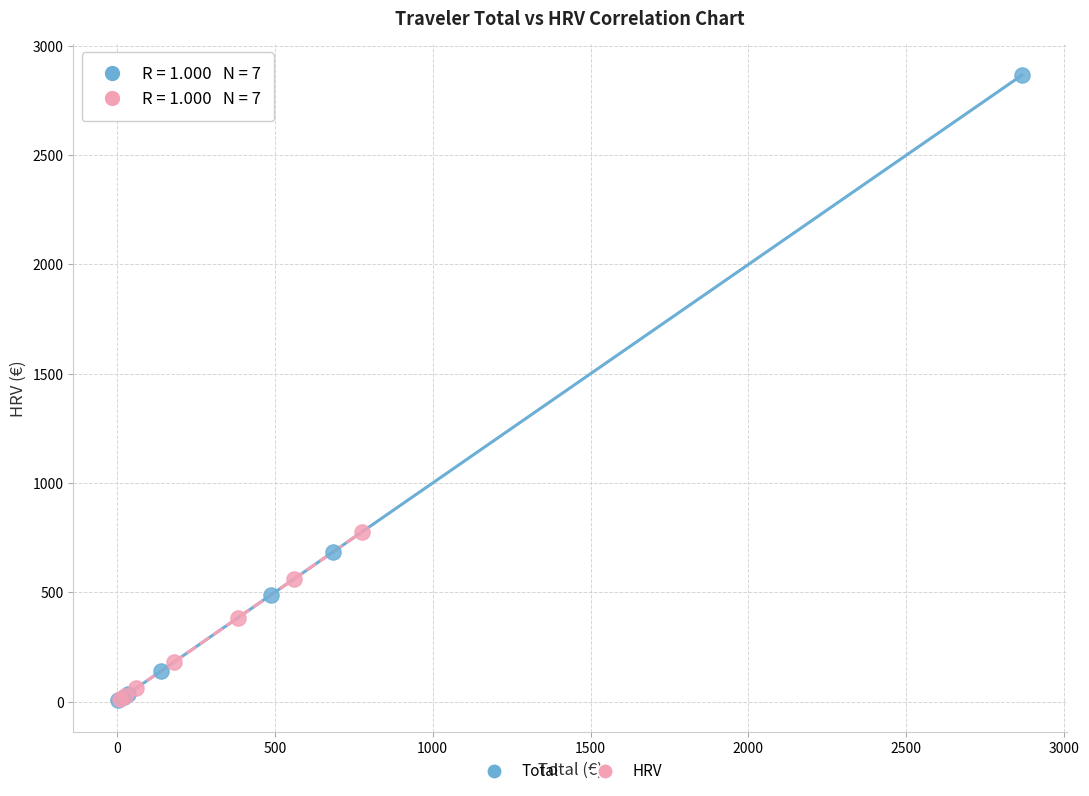

Which series has the widest spread of Y values?

Total